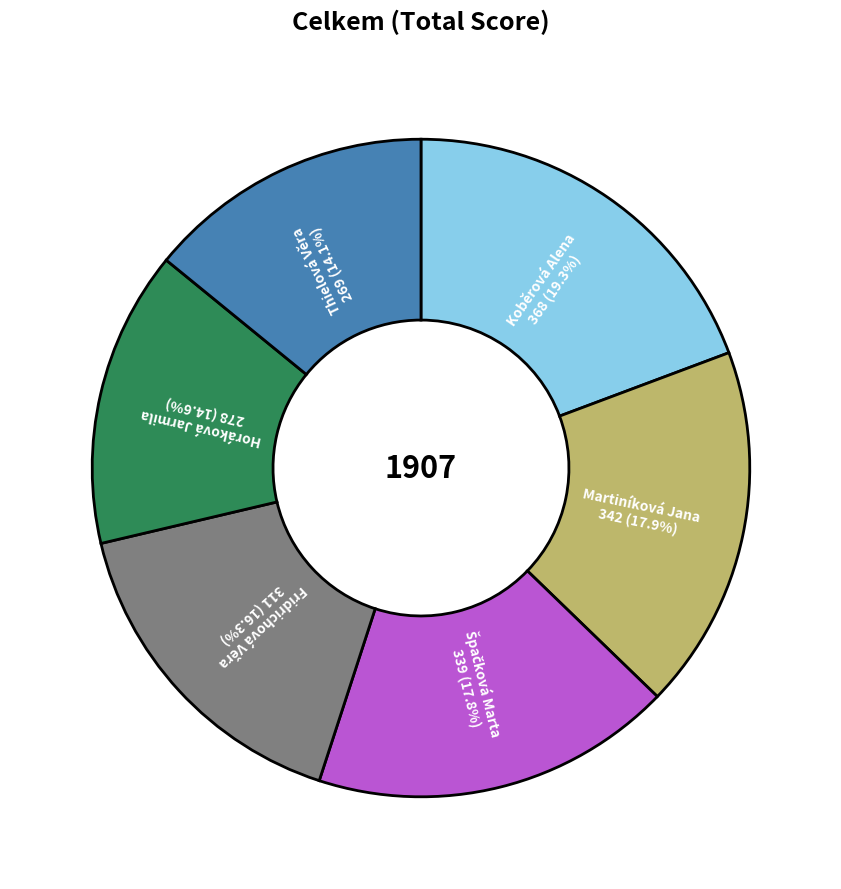

What is the largest slice in the pie chart?

Koběrová Alena